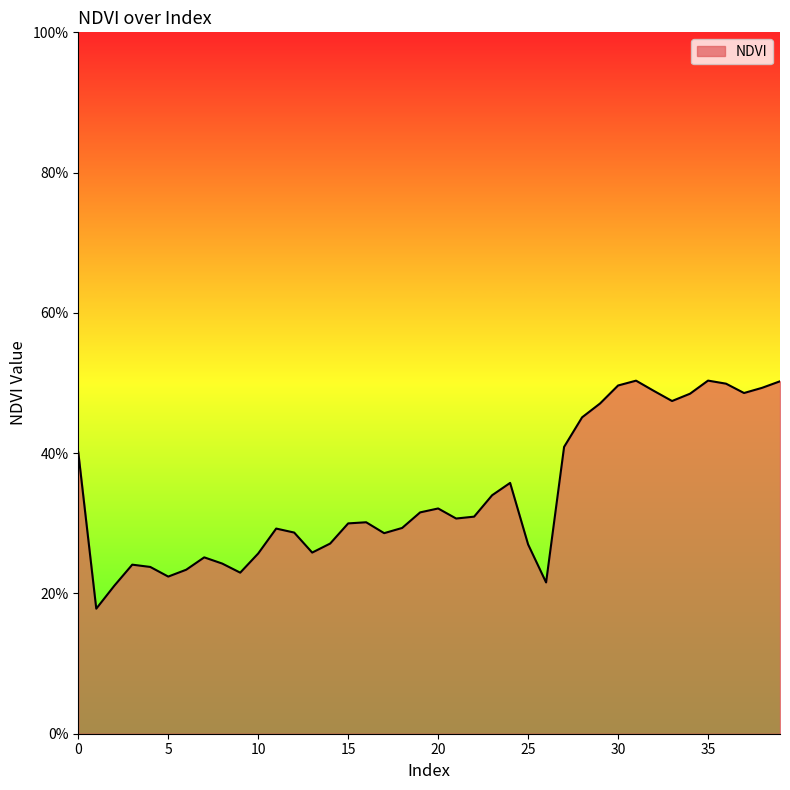

Does the chart display data point markers on the line(s)?

No